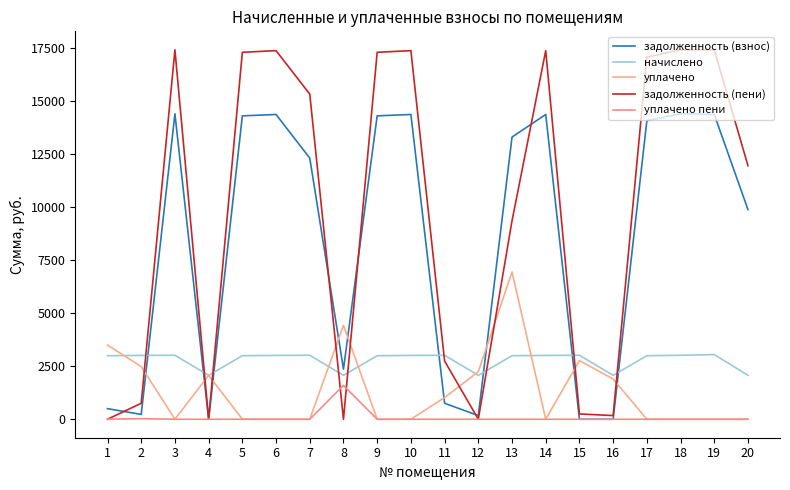

Which has a higher value, 17 or 16?

17